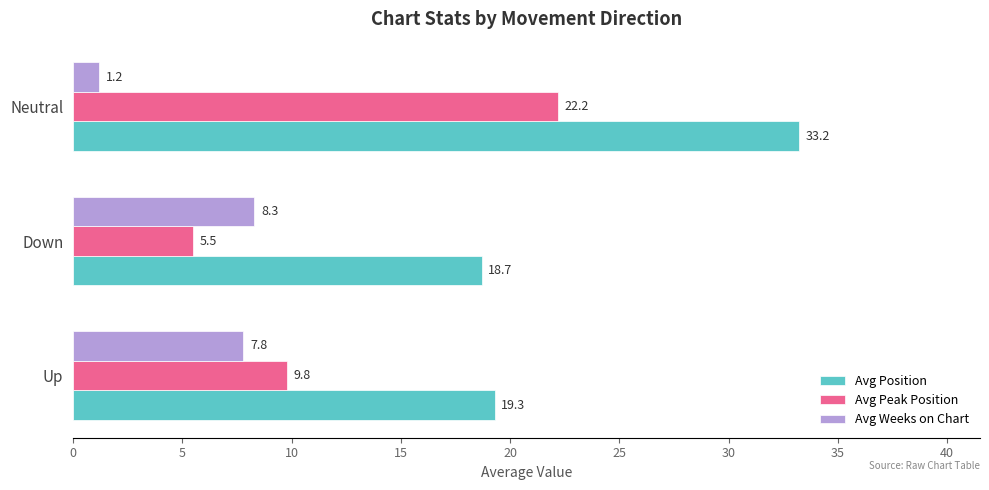

What is the difference between the Avg Weeks on Chart values at Neutral and Down?

7.1